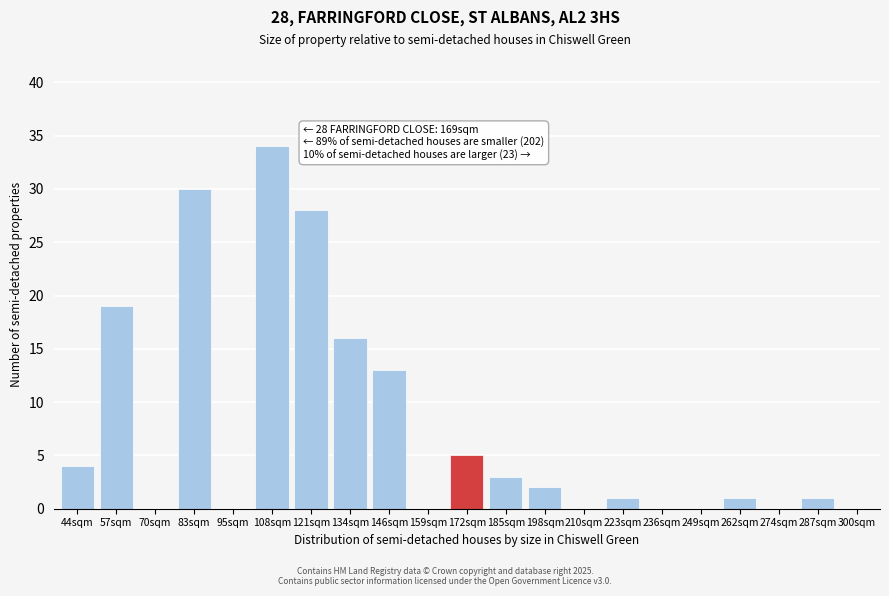

Reading right to left, transcribe all the data shown in this chart.

300sqm=0	287sqm=1	274sqm=0	262sqm=1	249sqm=0	236sqm=0	223sqm=1	210sqm=0	198sqm=2	185sqm=3	172sqm=5	159sqm=0	146sqm=13	134sqm=16	121sqm=28	108sqm=34	95sqm=0	83sqm=30	70sqm=0	57sqm=19	44sqm=4